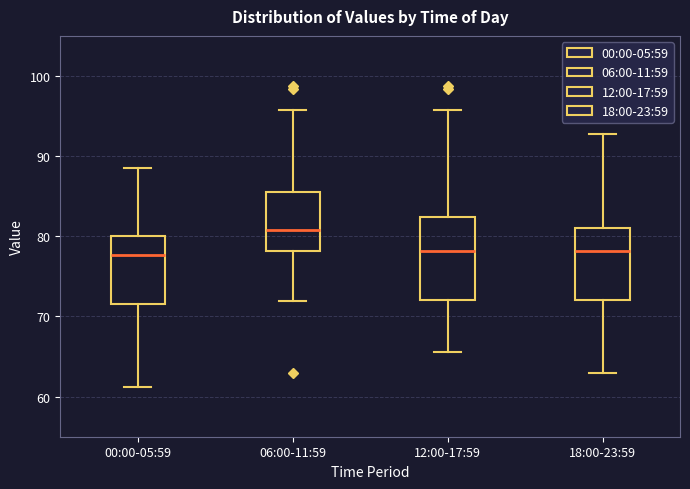

Comparing the boxes themselves (not the whiskers), which one is the tallest?

12:00-17:59